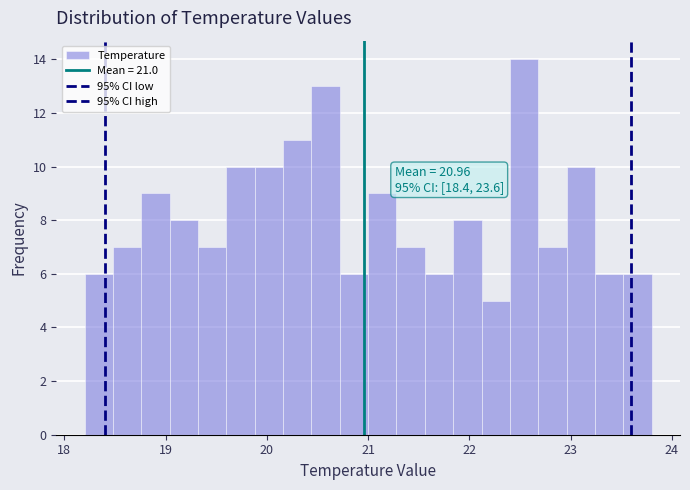

Around what value on the x-axis is the tallest bar? Give the approximate position of its centre, as read against the axis.

22.5